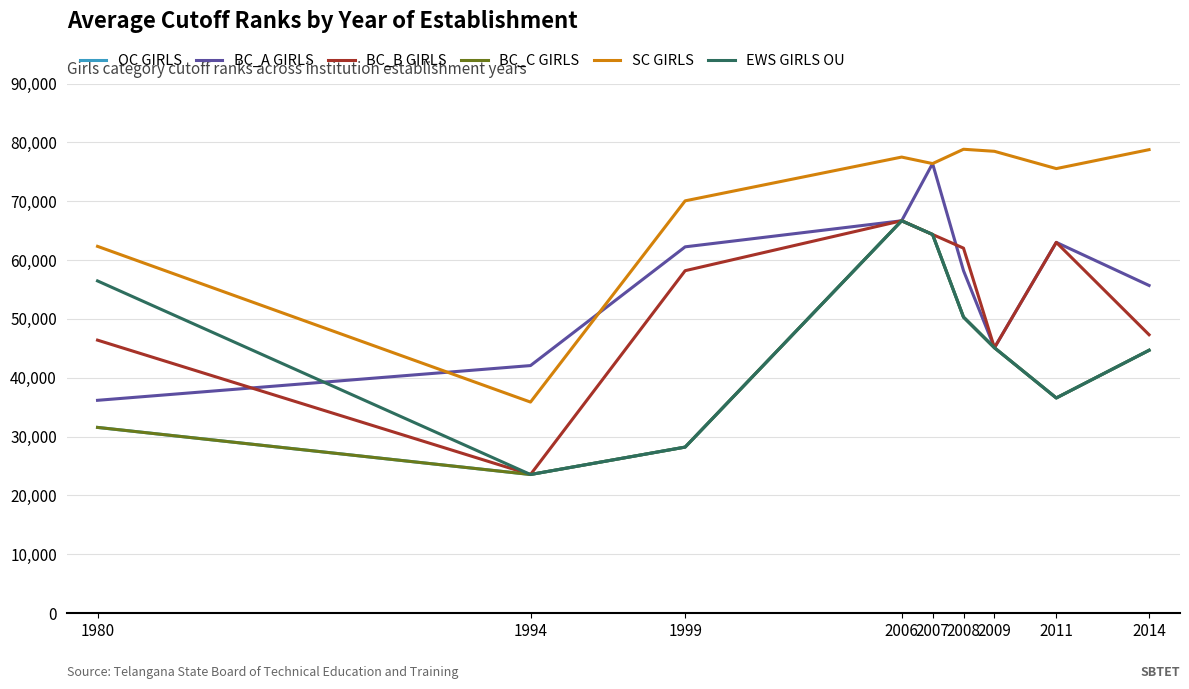

What value does the BC_C GIRLS series have at 2006, to the nearest 100?

66700